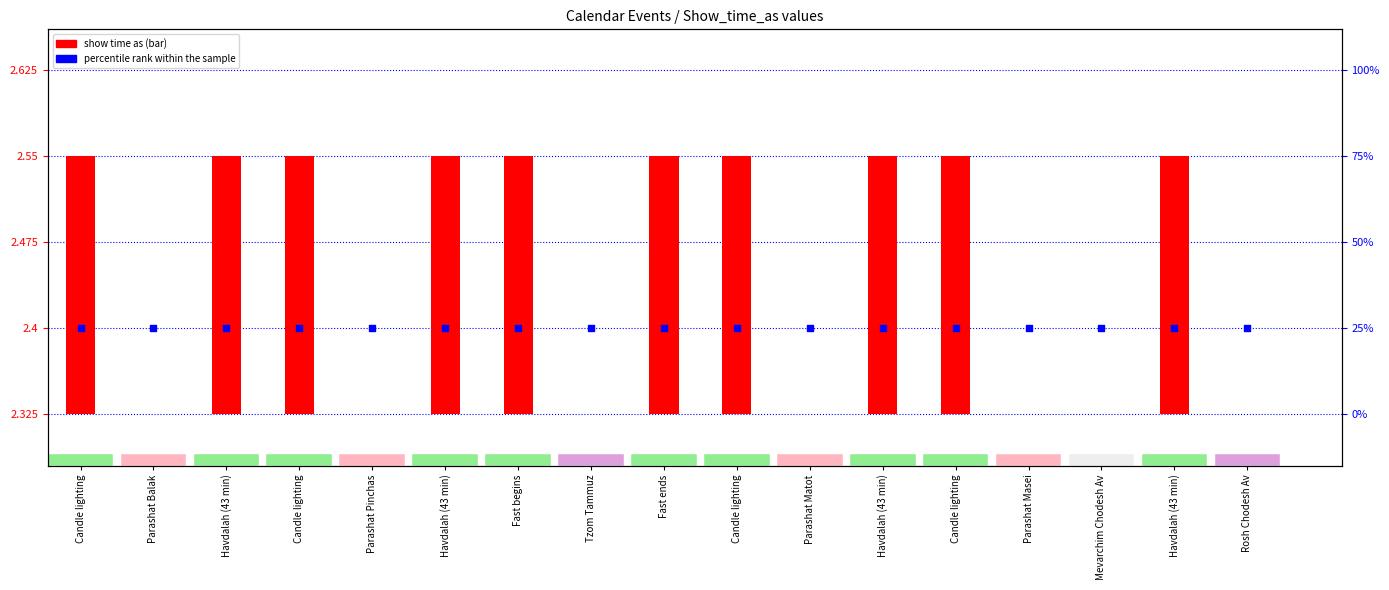

Which series has the largest Y range (max minus min)?

show time as